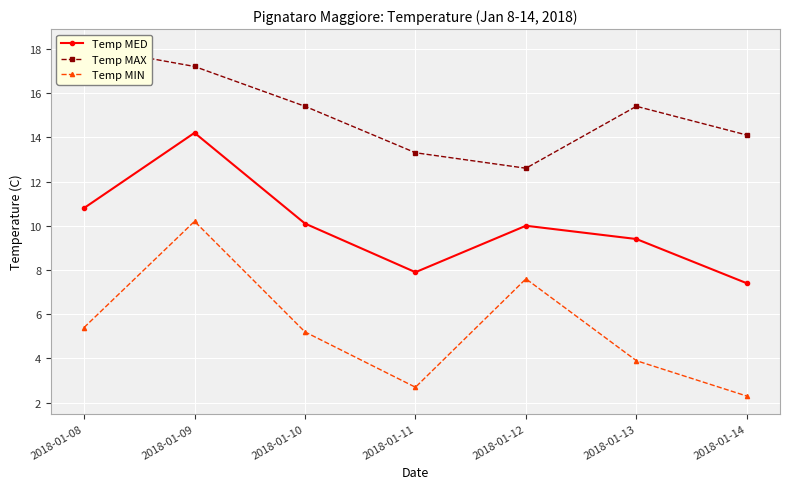

Reading left to right, transcribe all the data shown in this chart.

Temp MED: 10.8	14.2	10.1	7.9	10.0	9.4	7.4
Temp MAX: 18.1	17.2	15.4	13.3	12.6	15.4	14.1
Temp MIN: 5.4	10.2	5.2	2.7	7.6	3.9	2.3